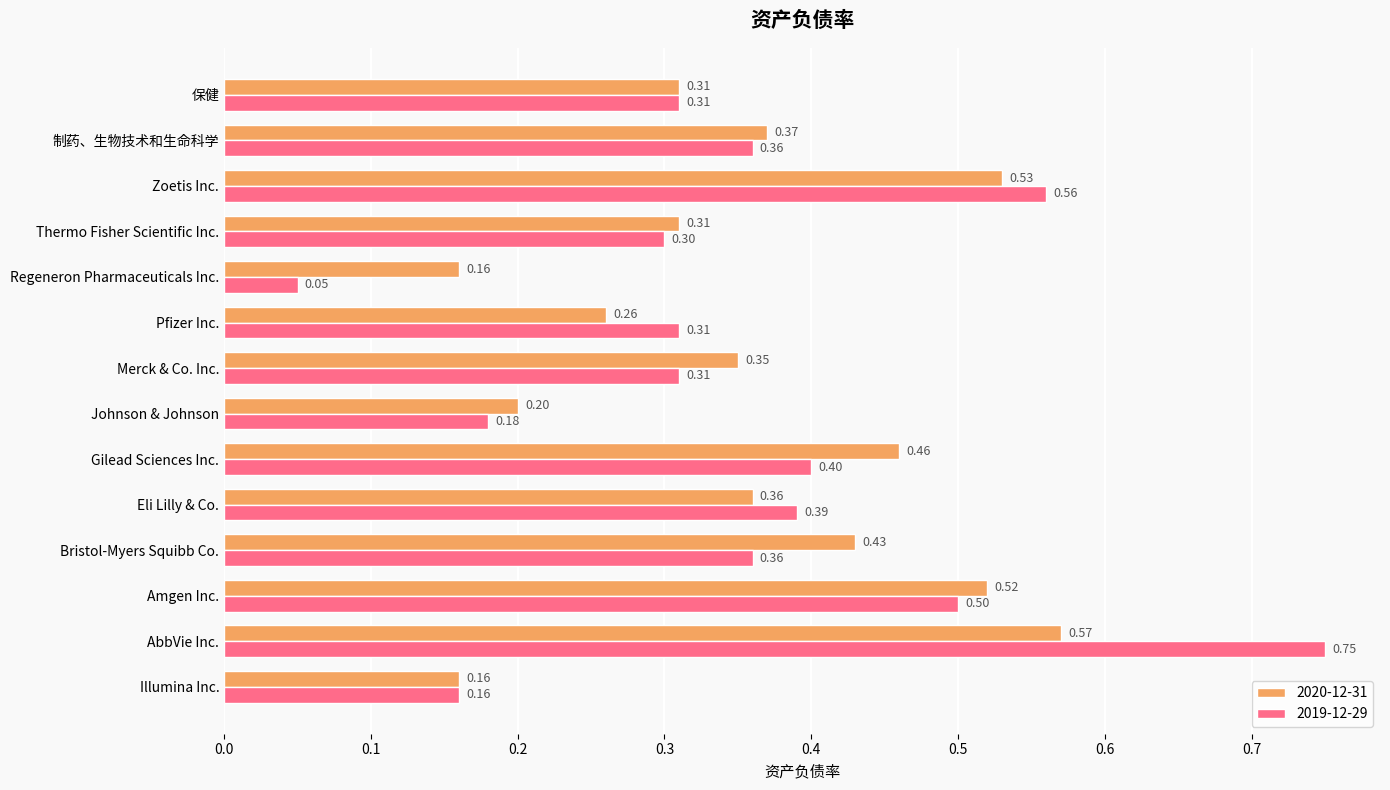

What is the difference between the 2019-12-29 values at Regeneron Pharmaceuticals Inc. and 保健?

0.3